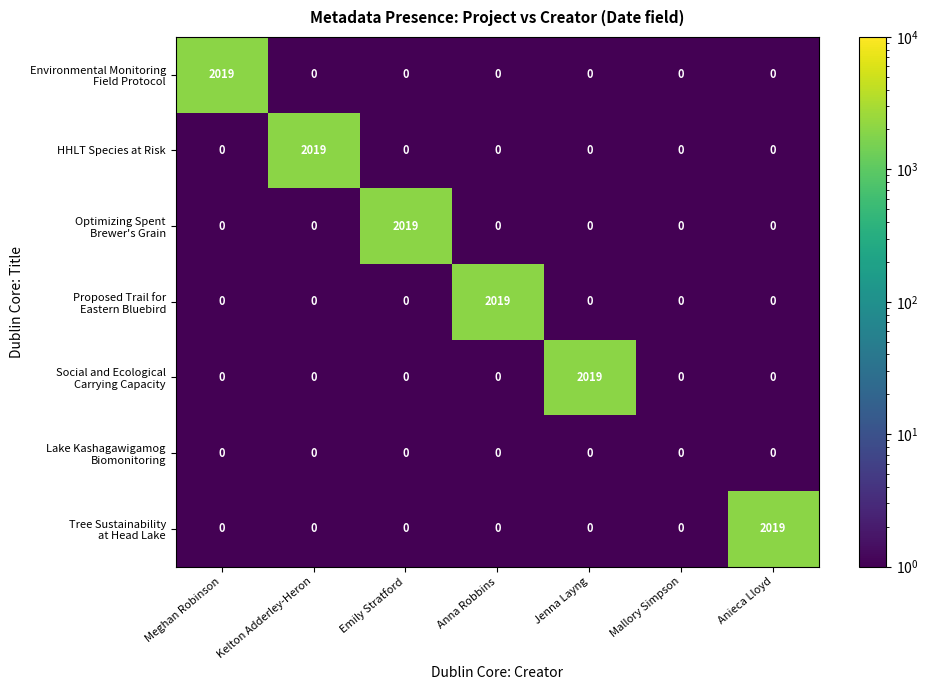

What is the spread (max minus min) of values at Meghan Robinson?

2019